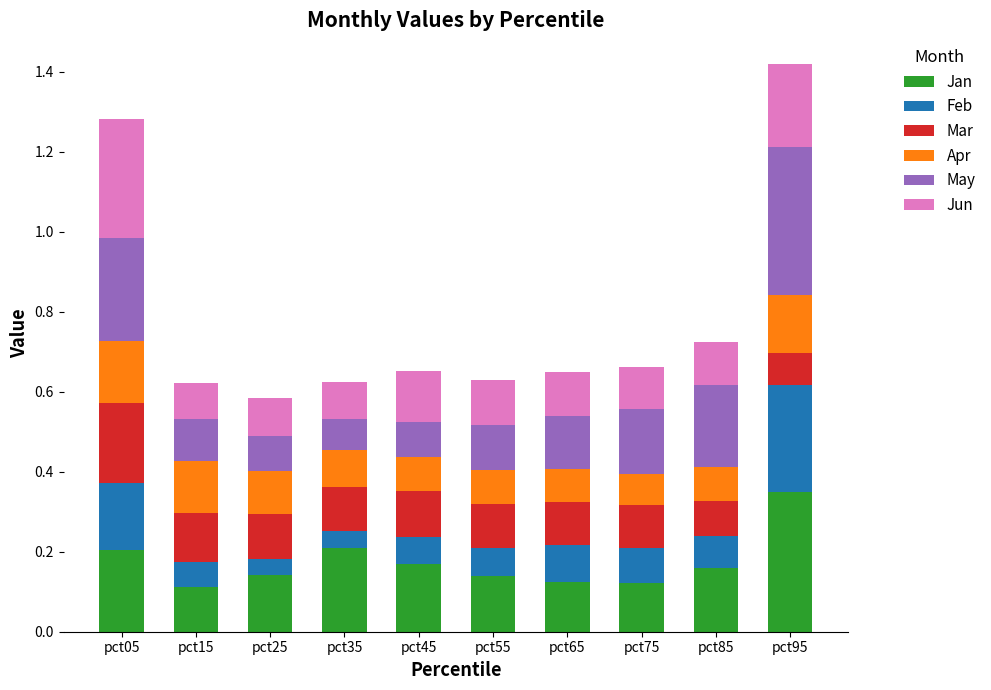

Which category has the highest value in the Jan series?

pct95